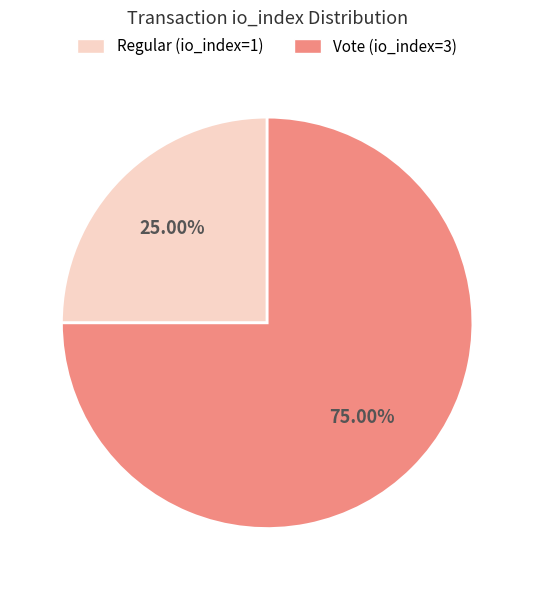

To the nearest percent, what is the difference between the largest and smallest slice percentages?

50%